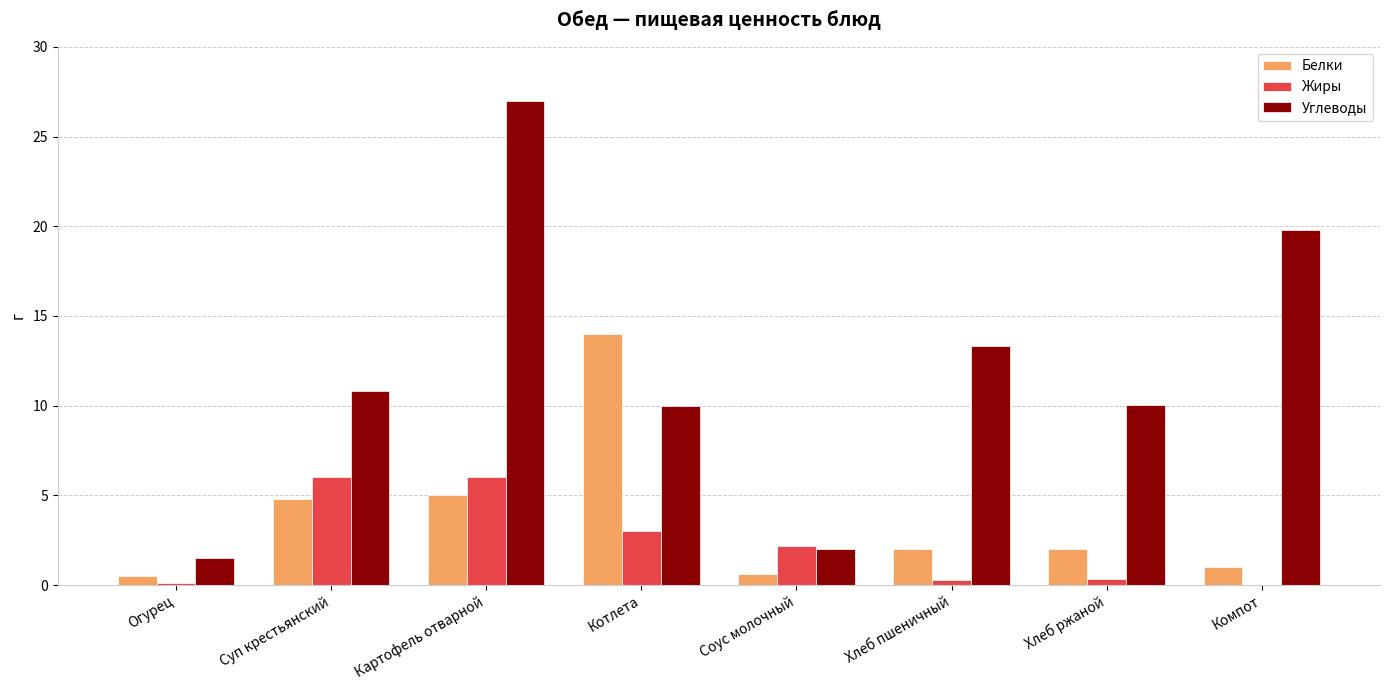

What is the greatest value displayed?

27.0